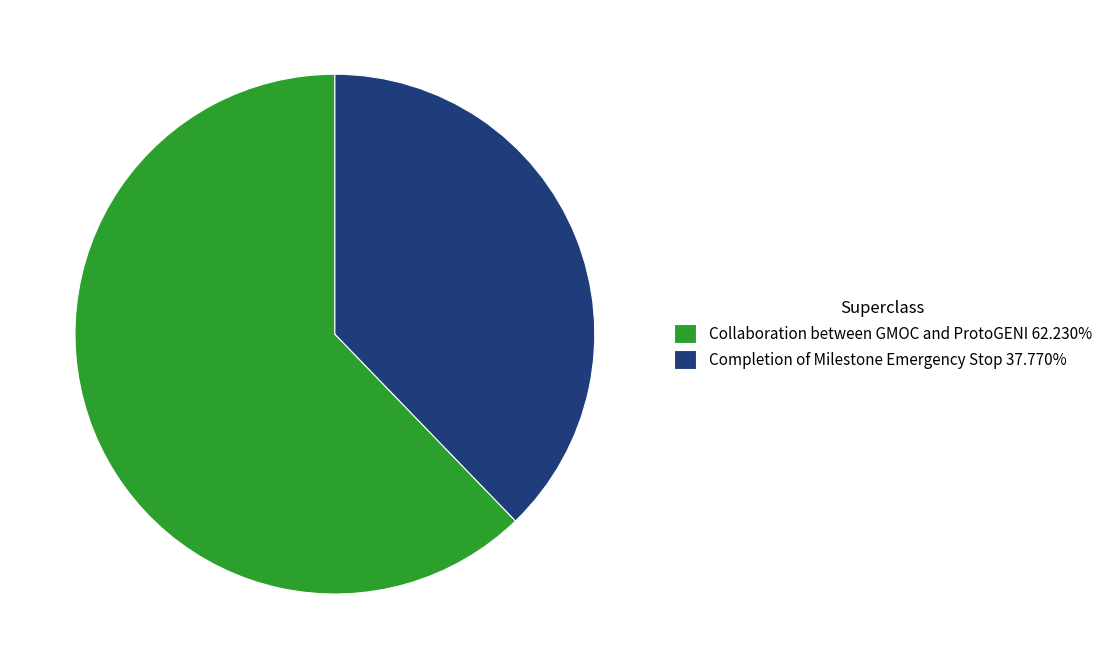

What is the ratio of the value at Collaboration between GMOC and ProtoGENI to the value at Completion of Milestone Emergency Stop?

1.6